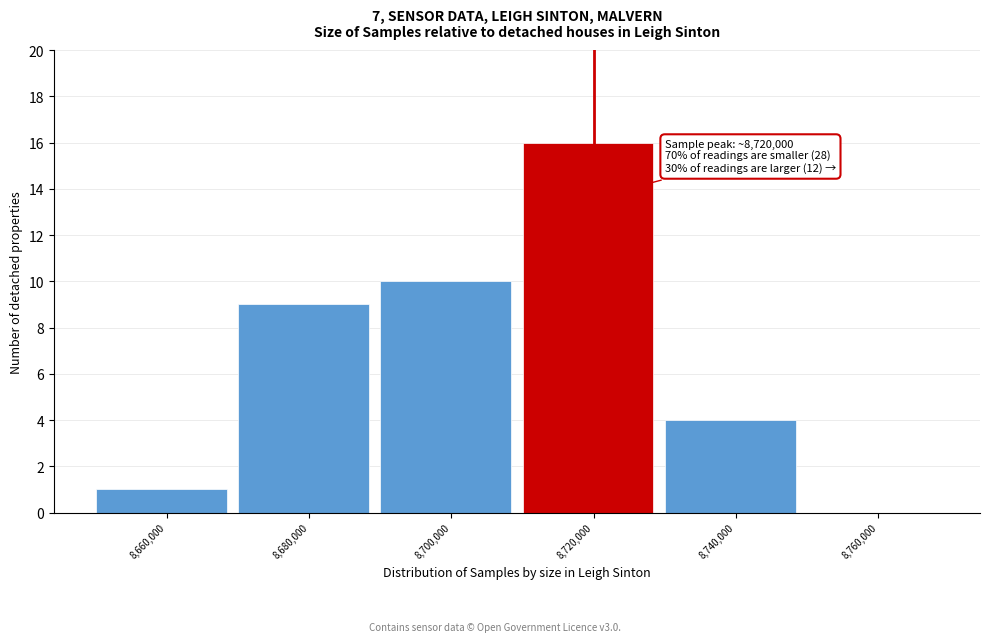

Reading left to right, list all the values displayed in this chart.

8,660,000=1	8,680,000=9	8,700,000=10	8,720,000=16	8,740,000=4	8,760,000=0